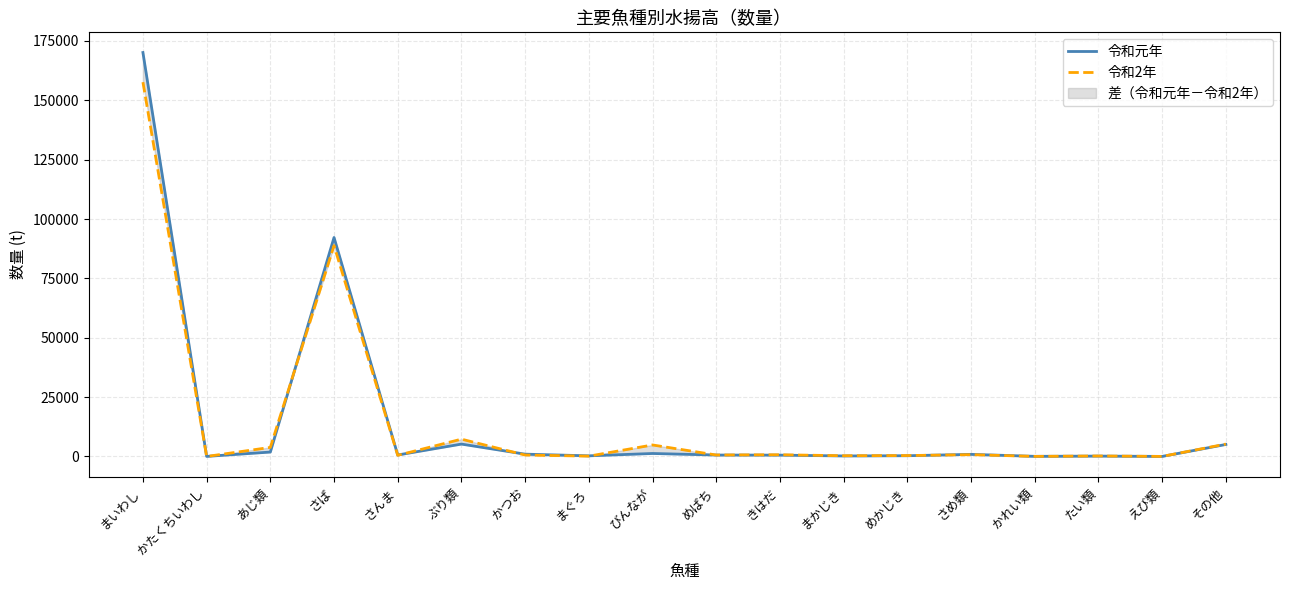

What is the label of the 9th point from the left?

びんなが